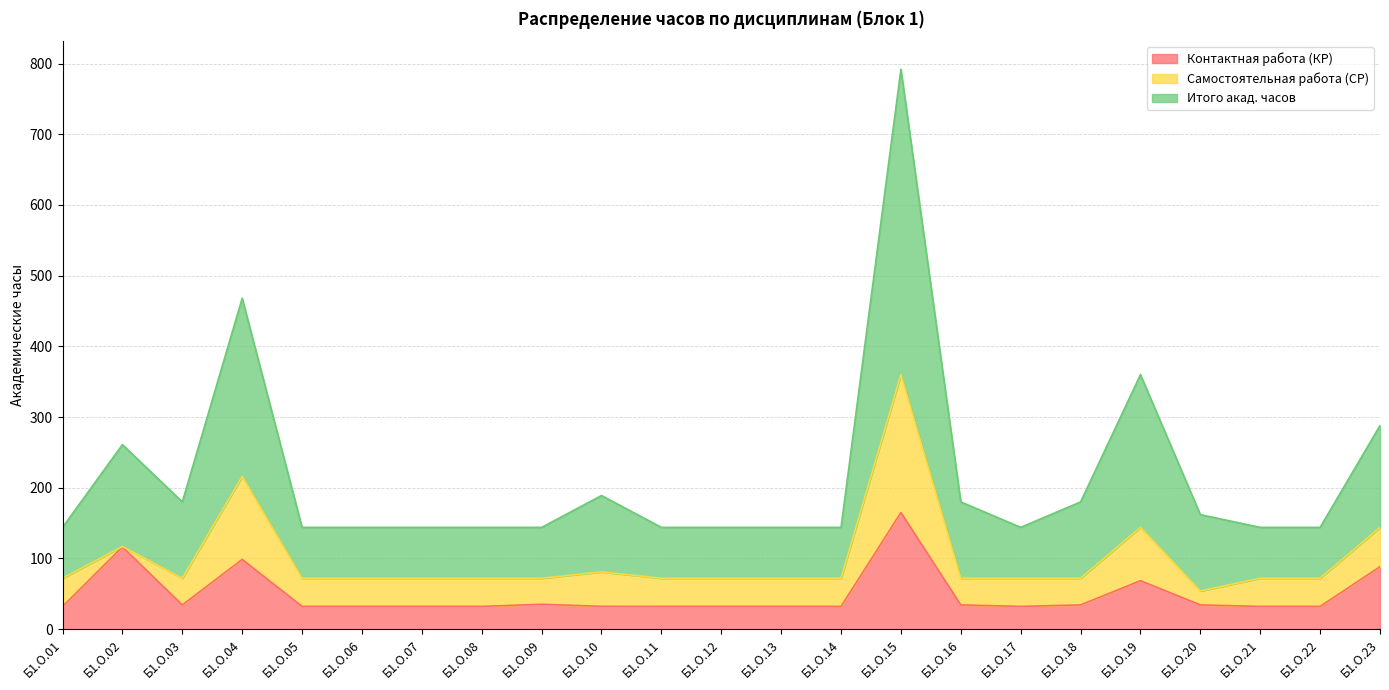

How many interior local valleys does the Итого акад. часов series have?

2